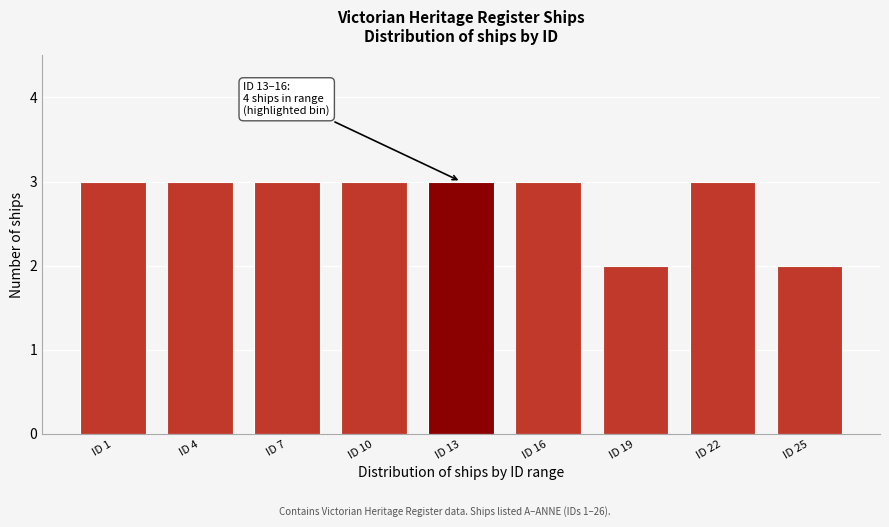

Reading left to right, list all the values displayed in this chart.

3	3	3	3	3	3	2	3	2